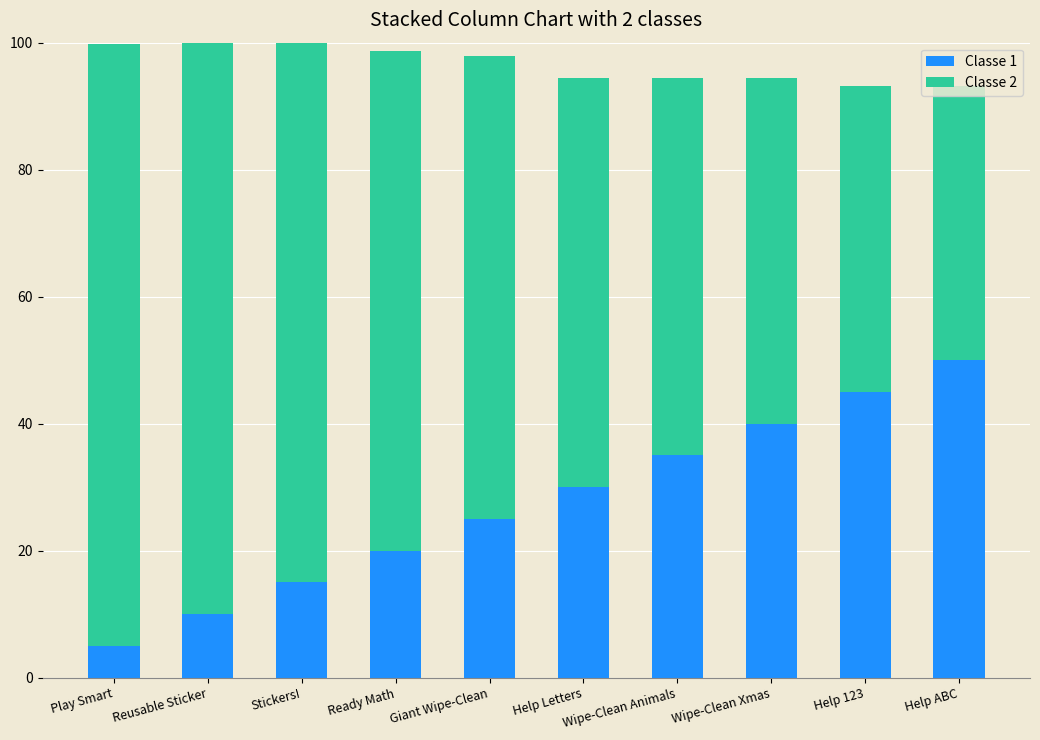

Which category has the lowest value in the Classe 1 series?

Play Smart